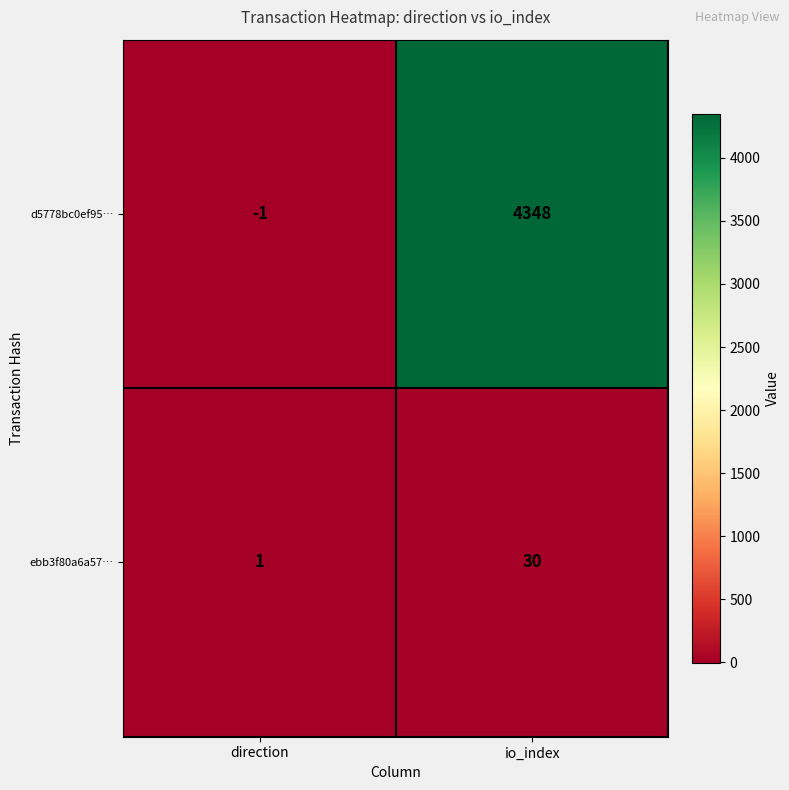

At io_index, list the series in order from smallest to largest.

ebb3f80a6a57…, d5778bc0ef95…